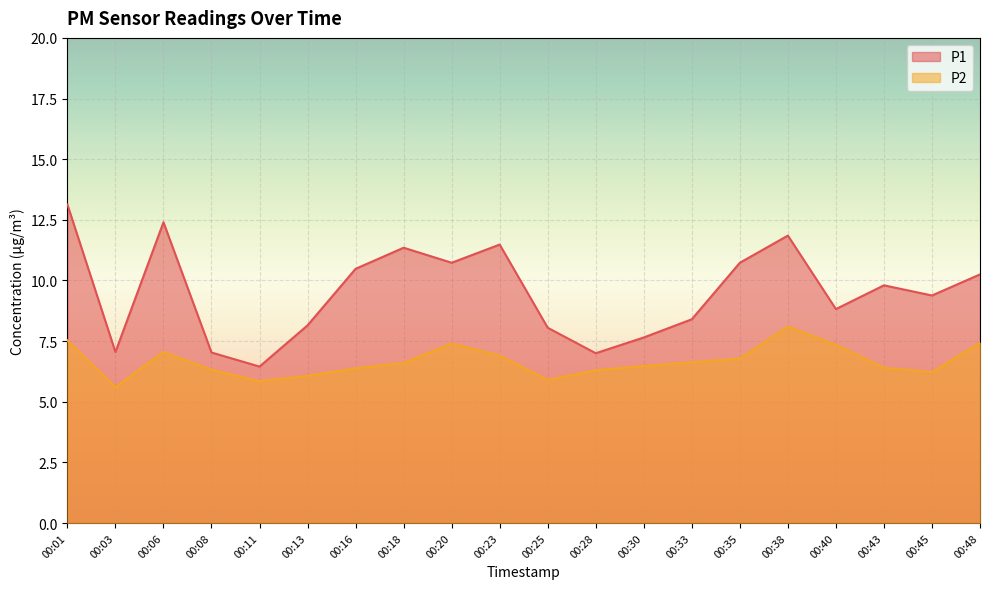

Where does the P1 series first go above 9?

00:01